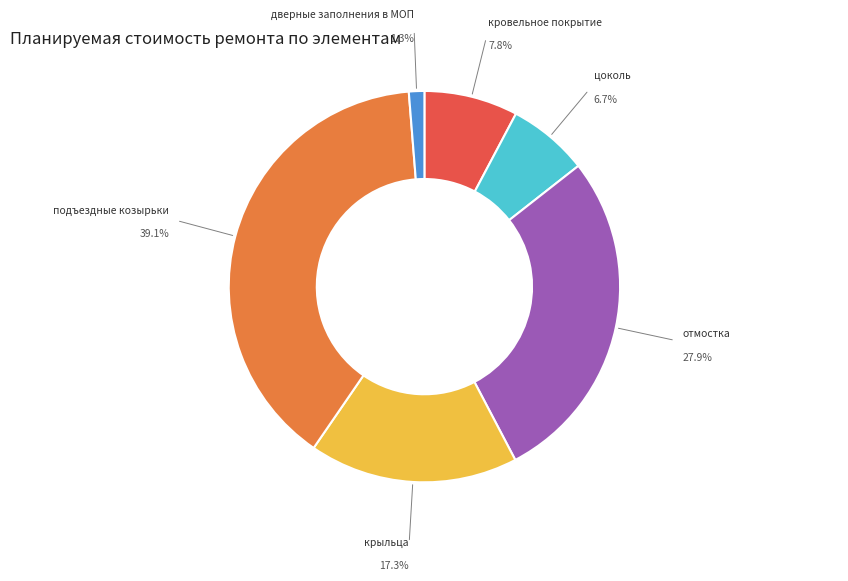

Is there any slice that represents more than half of the pie?

No